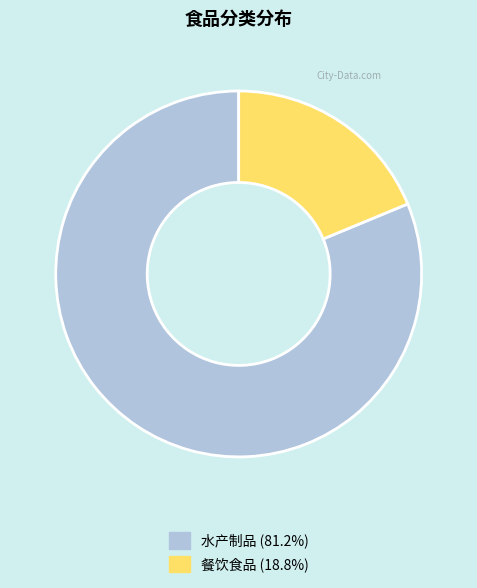

Is there any slice that represents more than half of the pie?

Yes